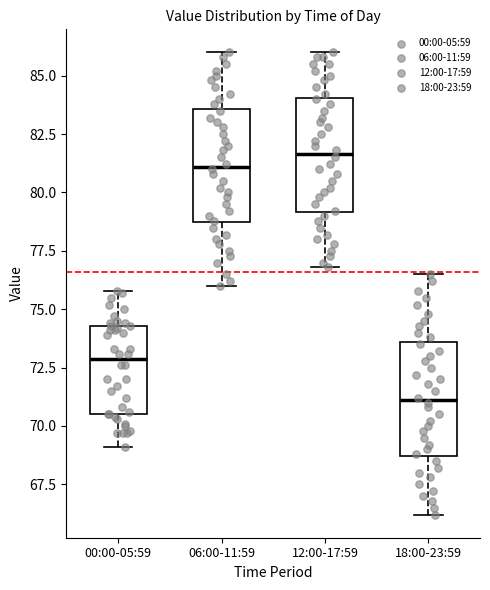

Reading left to right, read every box against the y-axis: the position of its median line, the range the box covers, and the ends of its whiskers. The values are not printed on the chart, so give them approximately, as read against the axis.

00:00-05:59: median 73.0, box 70.5 to 74.5, whiskers 69.0 to 76.0
06:00-11:59: median 81.0, box 78.5 to 83.5, whiskers 76.0 to 86.0
12:00-17:59: median 81.5, box 79.0 to 84.0, whiskers 77.0 to 86.0
18:00-23:59: median 71.0, box 68.5 to 73.5, whiskers 66.0 to 76.5